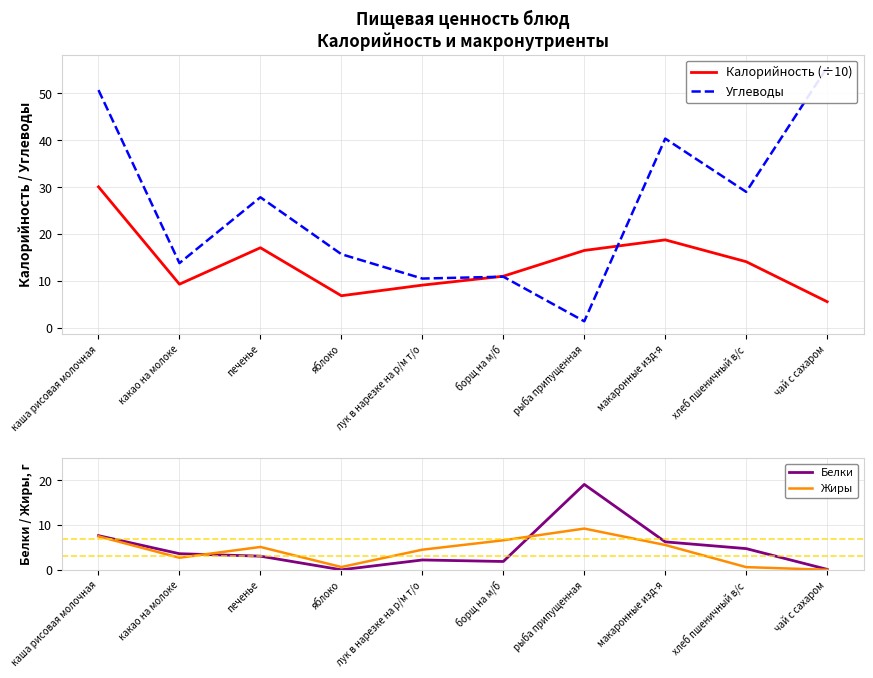

What position from the right is чай с сахаром?

1